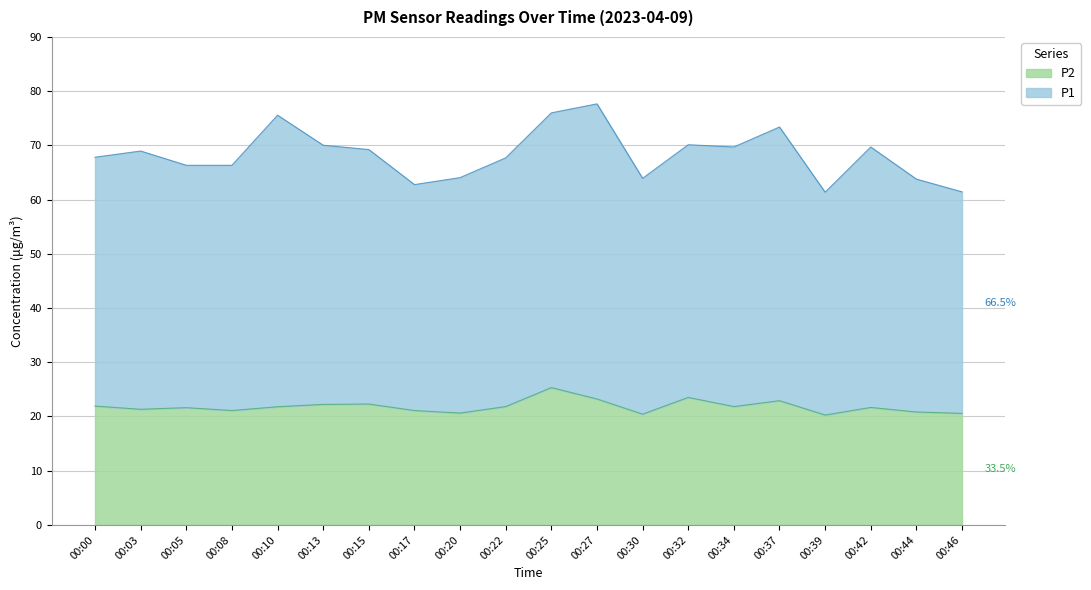

Where is the first local maximum for P2?

00:05